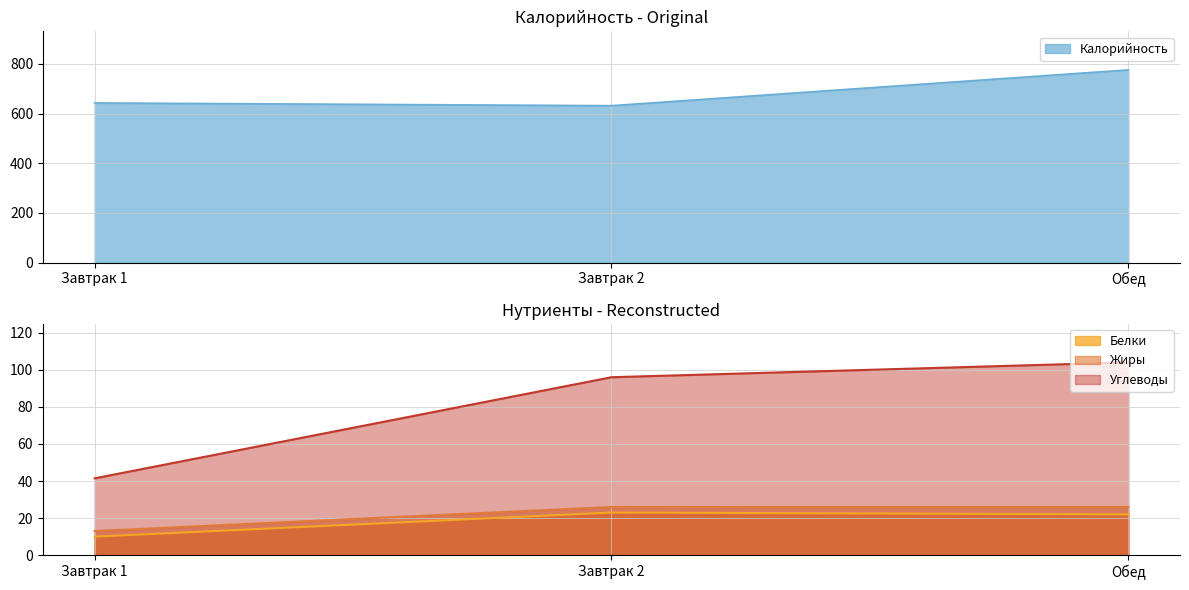

What is the difference between the second highest and minimum values in the Жиры series?

13.0